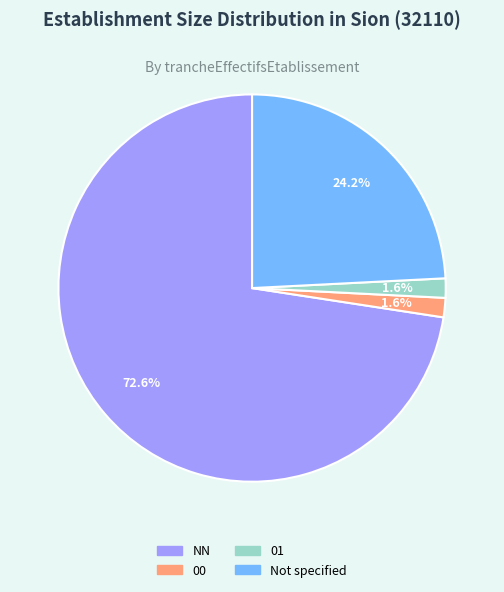

Is the sum of 00 and 01 greater than half?

No